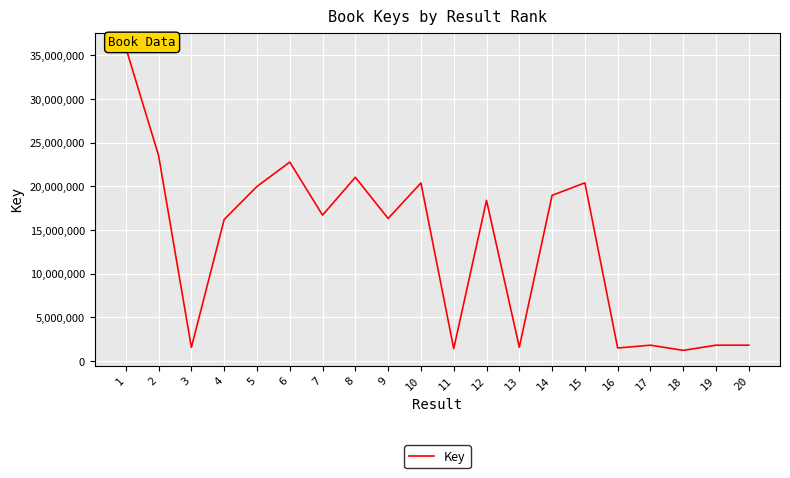

Is it true that the value at 9 is 21983023?

False